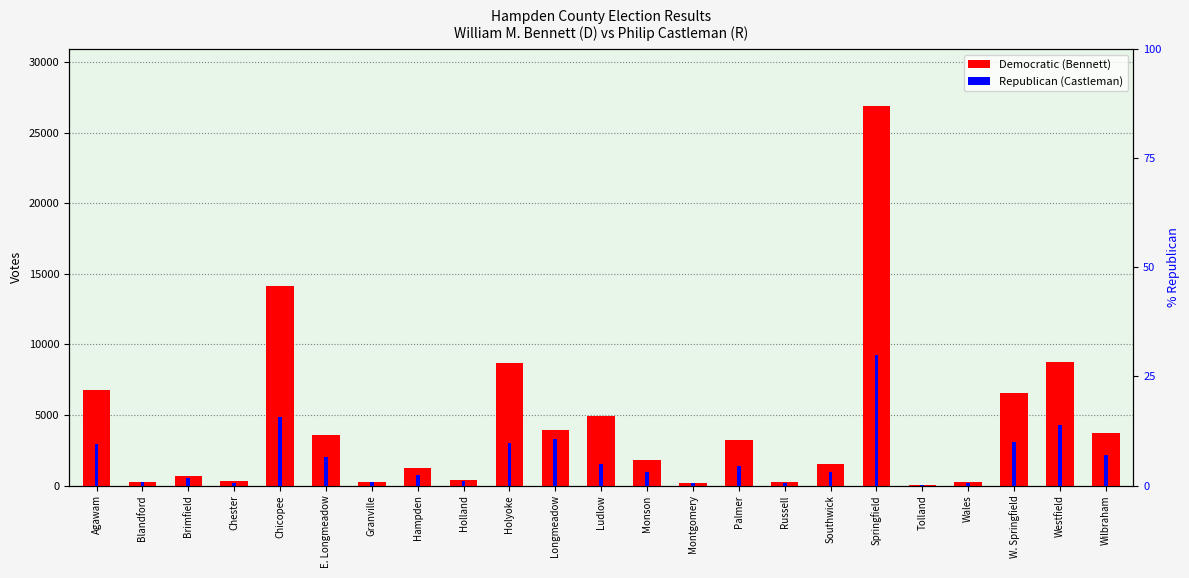

Which label corresponds to the largest value in the chart?

Springfield